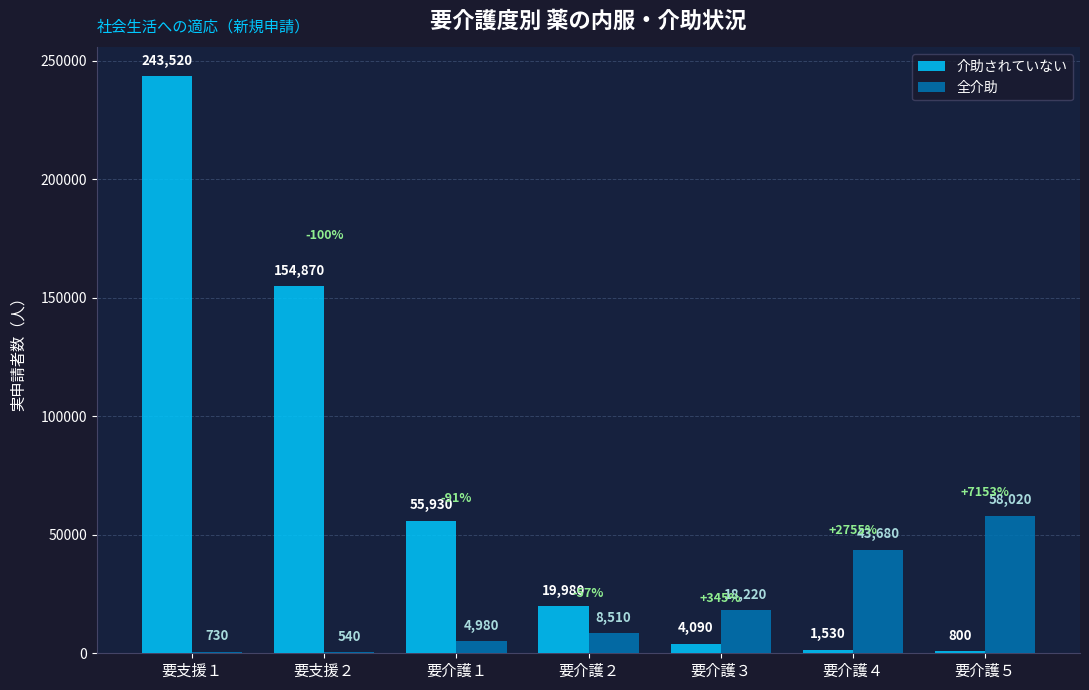

What is the maximum value for 介助されていない?

243520